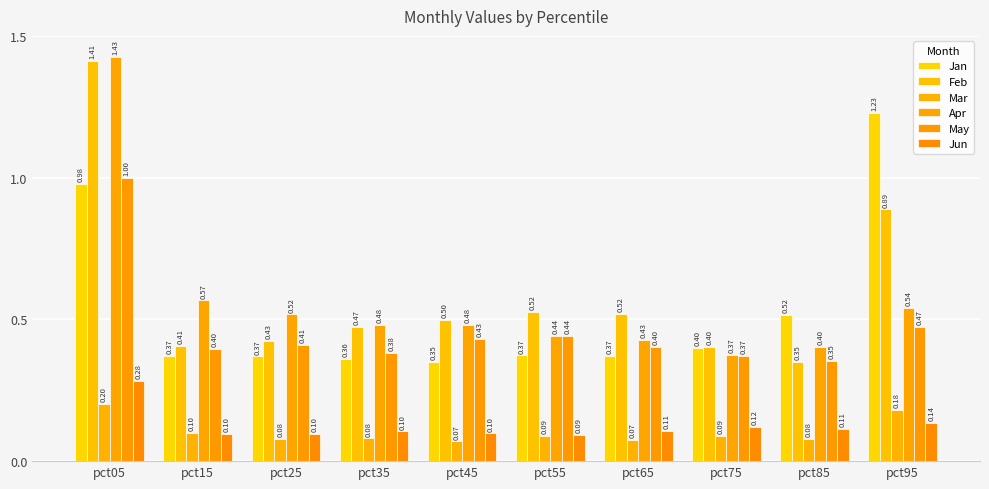

What is the value of the Jun bar at the 9th from the left?

0.1